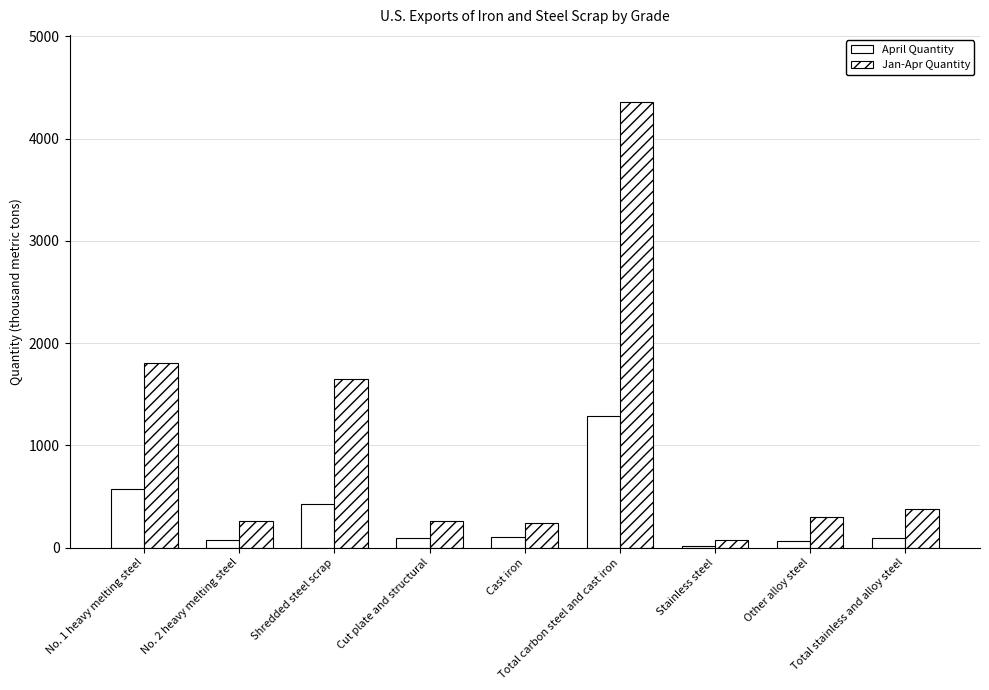

List the series in order of their overall mean, lowest first.

April Quantity, Jan-Apr Quantity